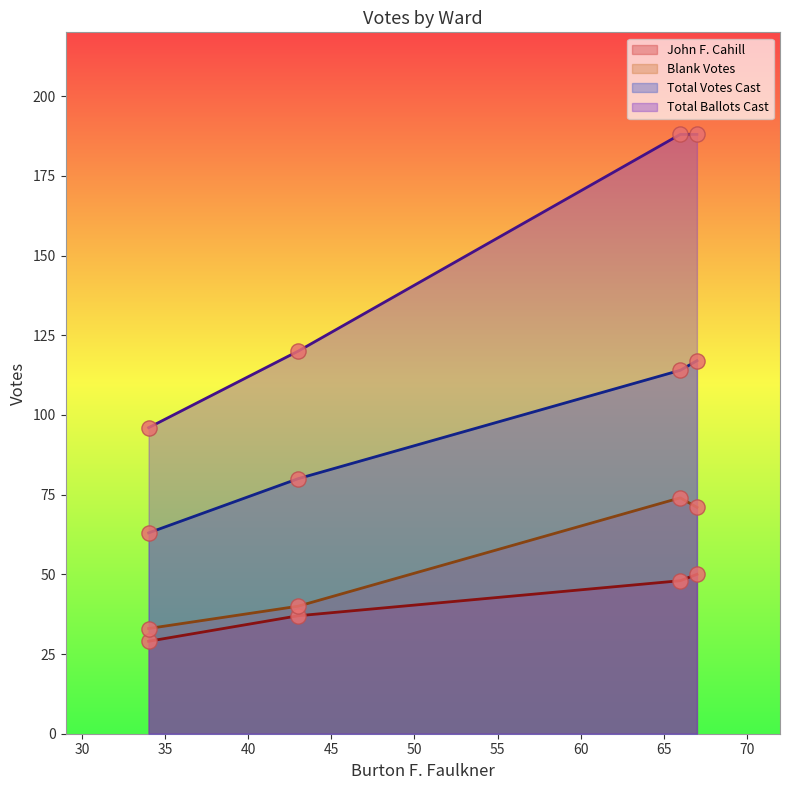

Which series has the largest total across all categories?

Total Ballots Cast